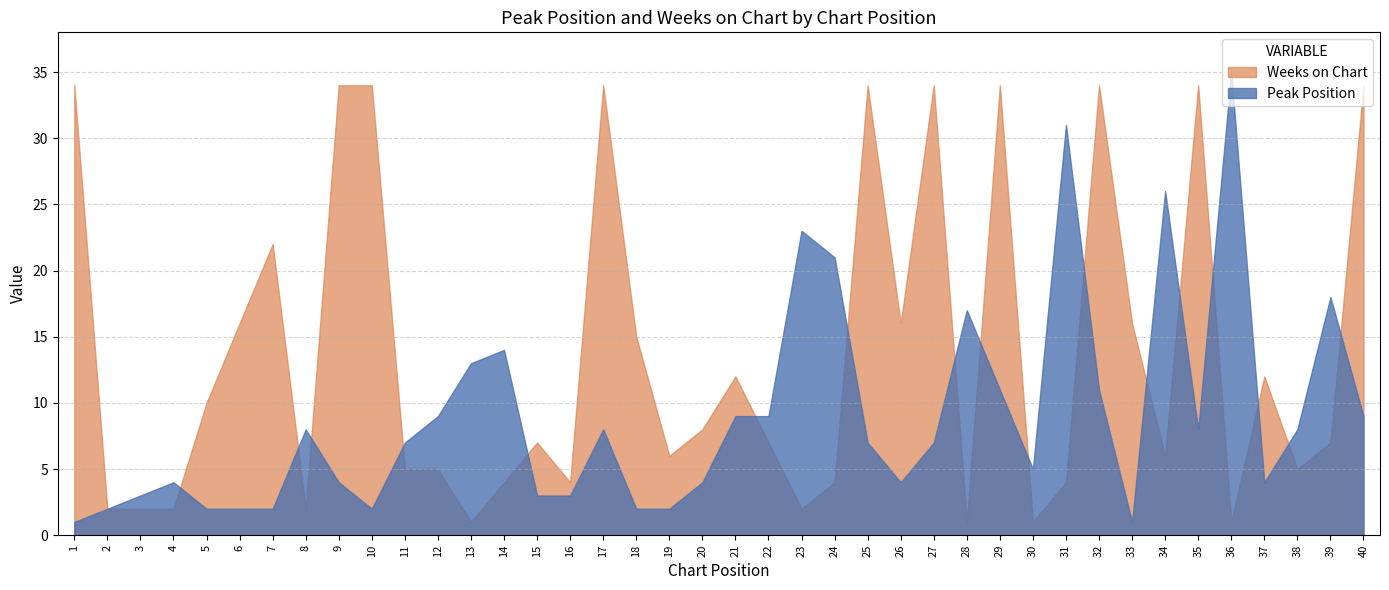

Where do Weeks on Chart and Peak Position first cross each other?

4 and 5